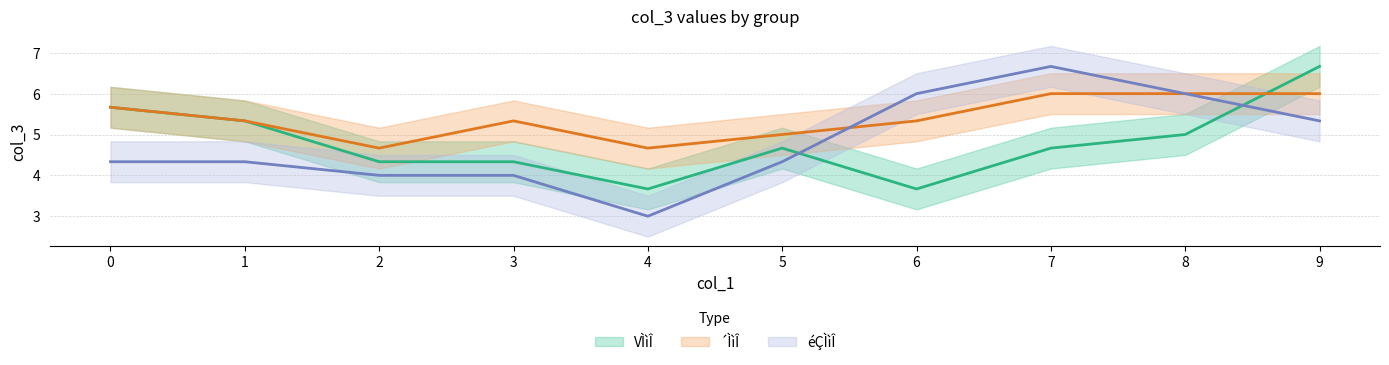

What is the maximum value shown in the chart?

6.7